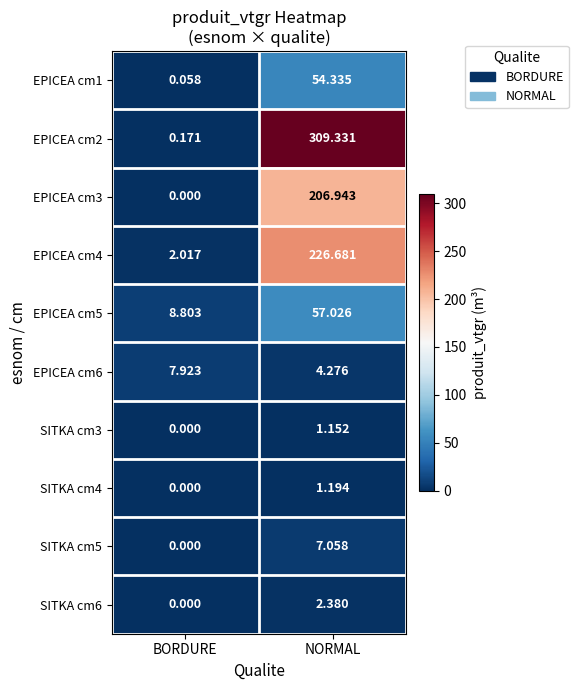

Rank the categories by EPICEA cm6 value from lowest to highest.

NORMAL, BORDURE